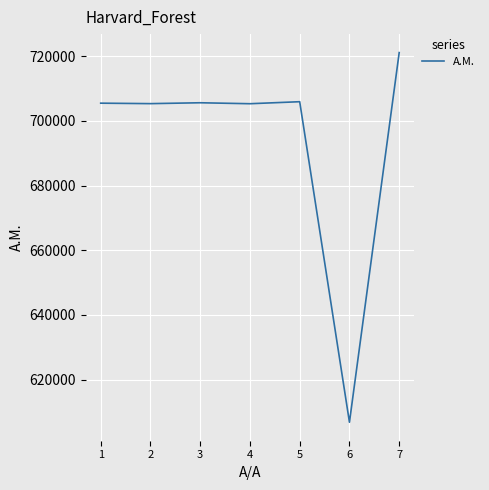

What is the smallest value displayed?

606830